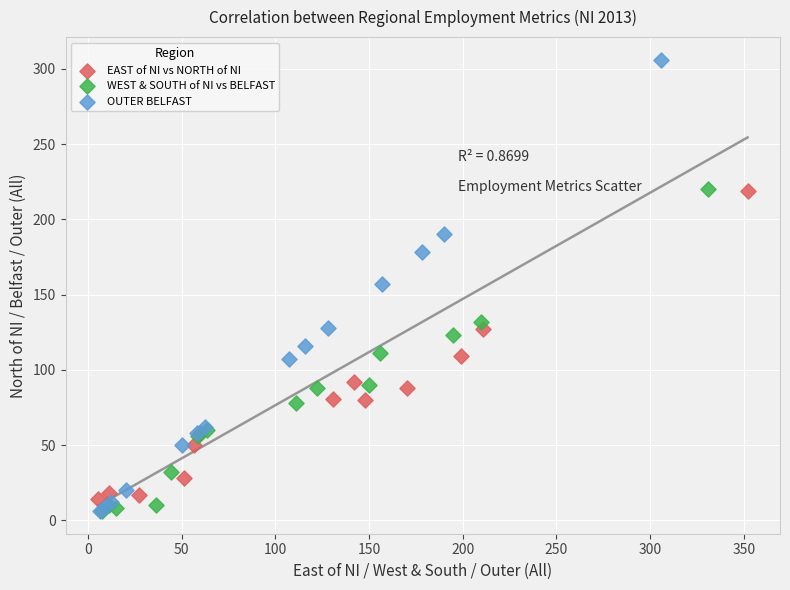

Which series has the widest spread of Y values?

OUTER BELFAST